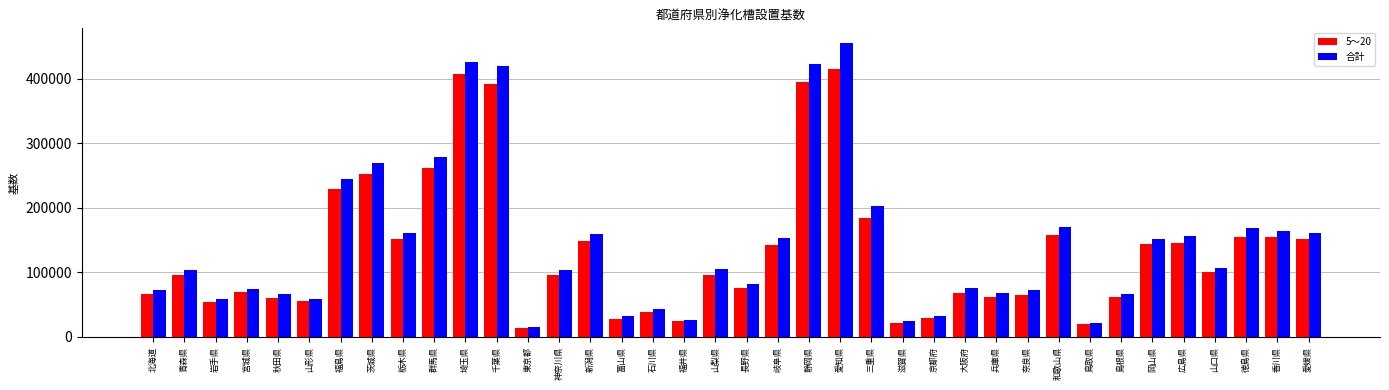

Rank the series by their maximum value, from lowest to highest.

5～20, 合計